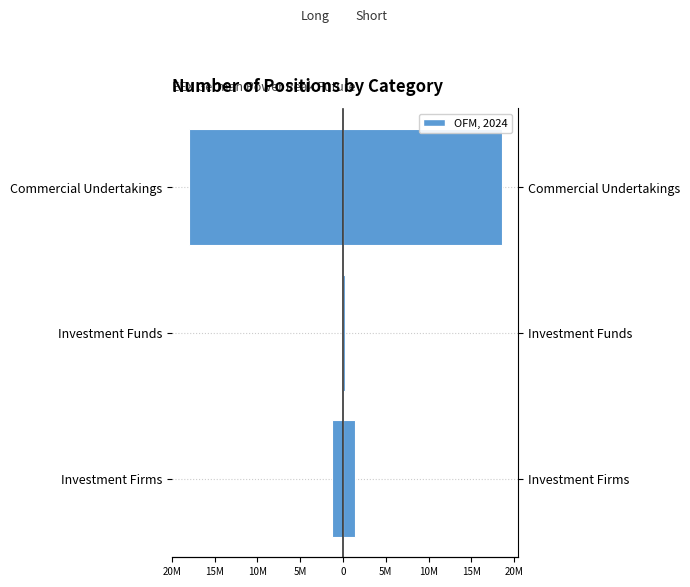

How many categories are shown in the chart?

3